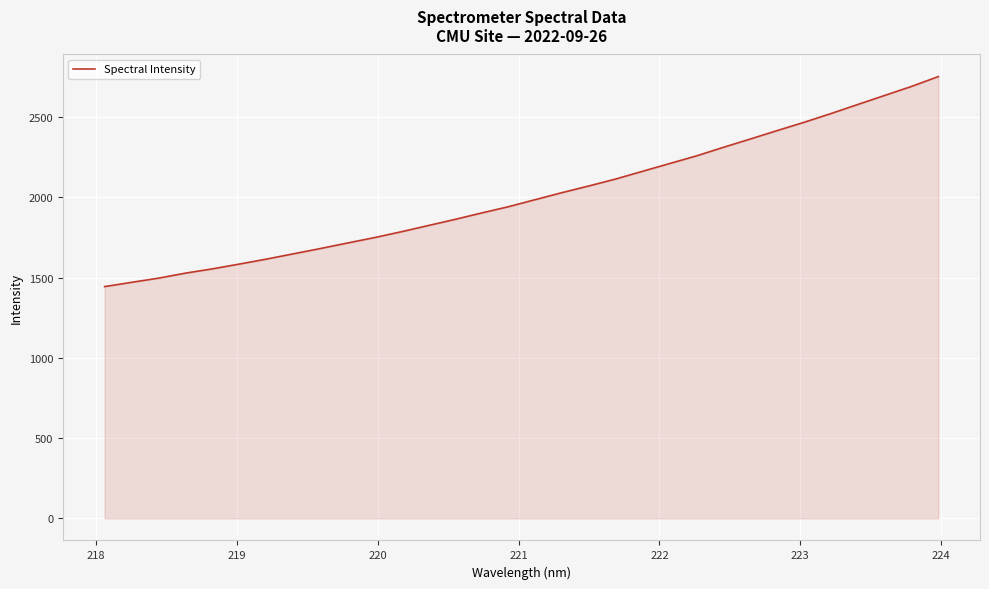

What is the smallest value displayed?

1444.2